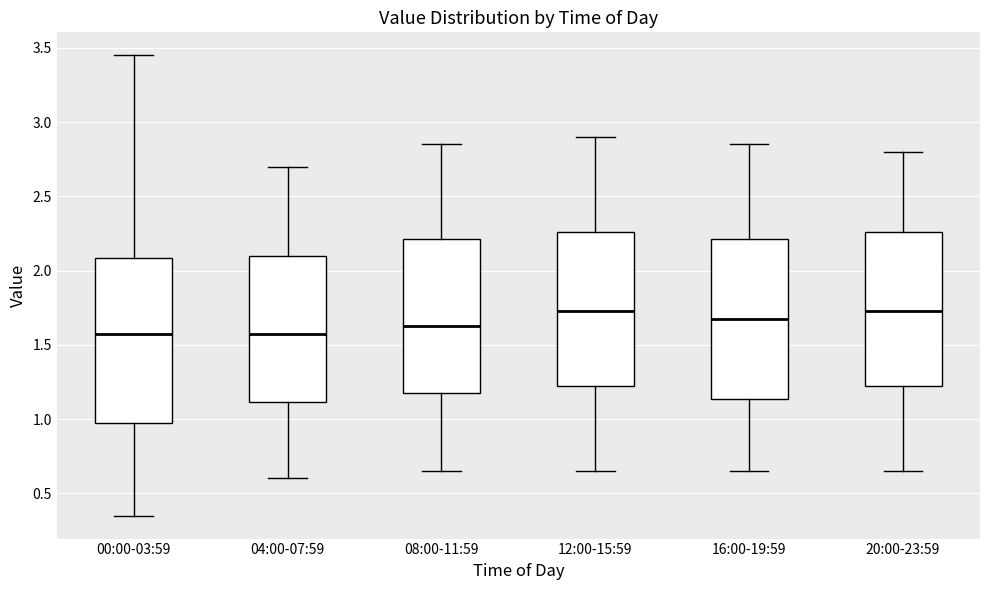

Where does the lower whisker of the box for 00:00-03:59 end on the y-axis? The values are not printed on the chart, so give them approximately, as read against the axis.

0.35